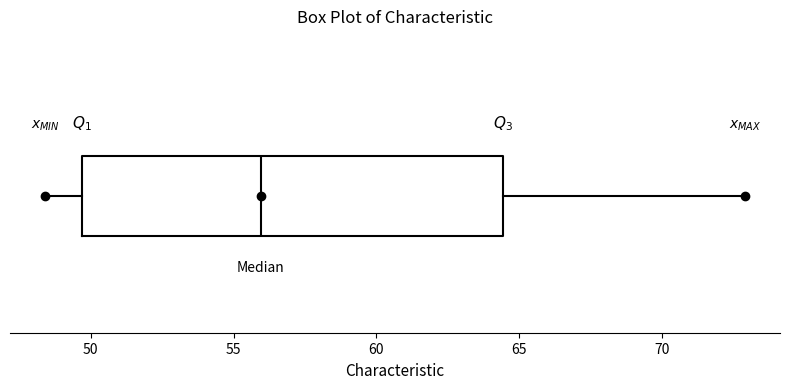

Read this box plot against the x-axis: the position of the median line, the range covered by the box, and the ends of both whiskers. The values are not printed on the chart, so give them approximately, as read against the axis.

median 56.0, box 49.5 to 64.5, whiskers 48.5 to 73.0